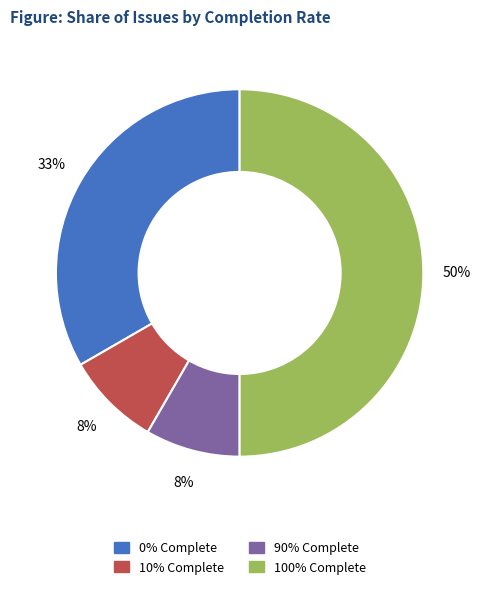

To the nearest percent, what is the average slice percentage?

25%